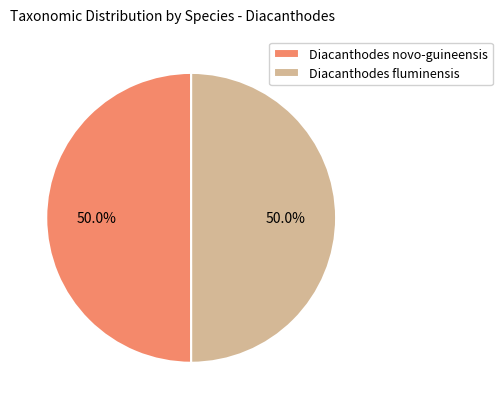

What percentage do Diacanthodes novo-guineensis and Diacanthodes fluminensis together represent?

100.0%